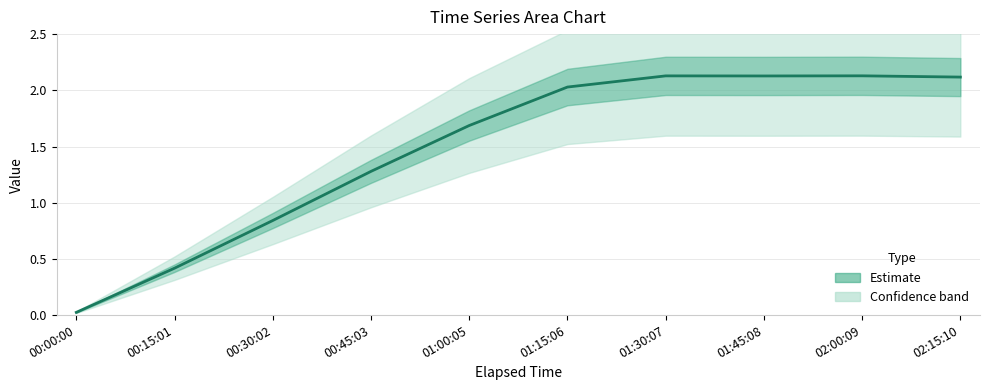

What is the label of the 1st point from the right?

02:15:10